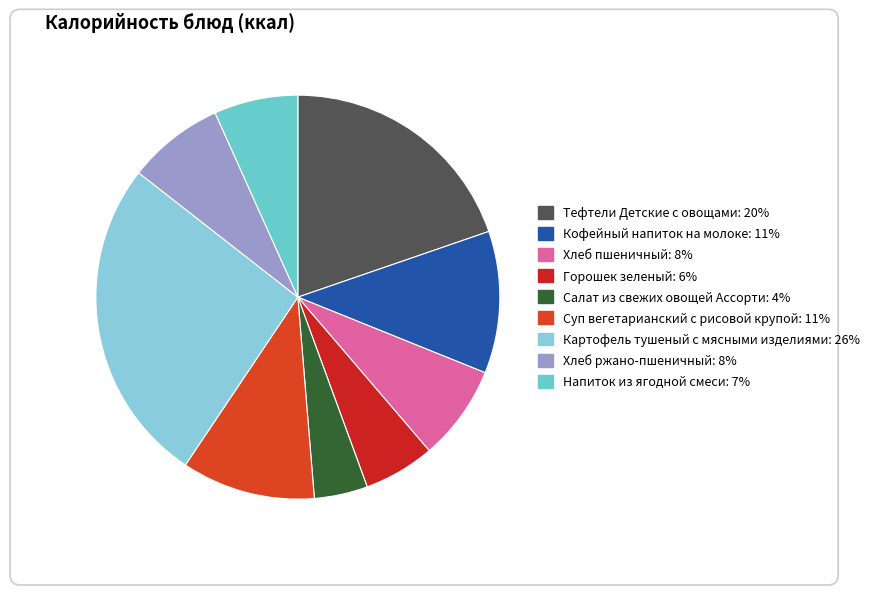

To the nearest percent, what is the difference between the largest and smallest slice percentages?

22%